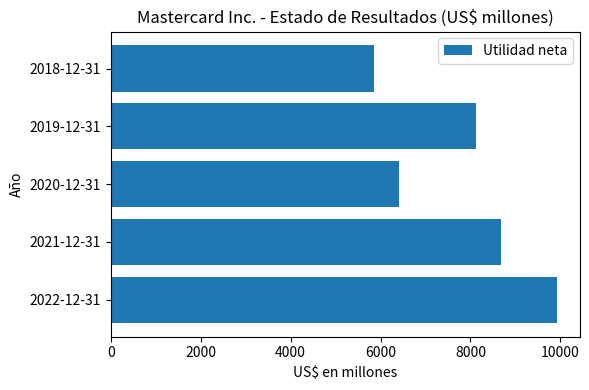

Does the chart contain any negative values?

No